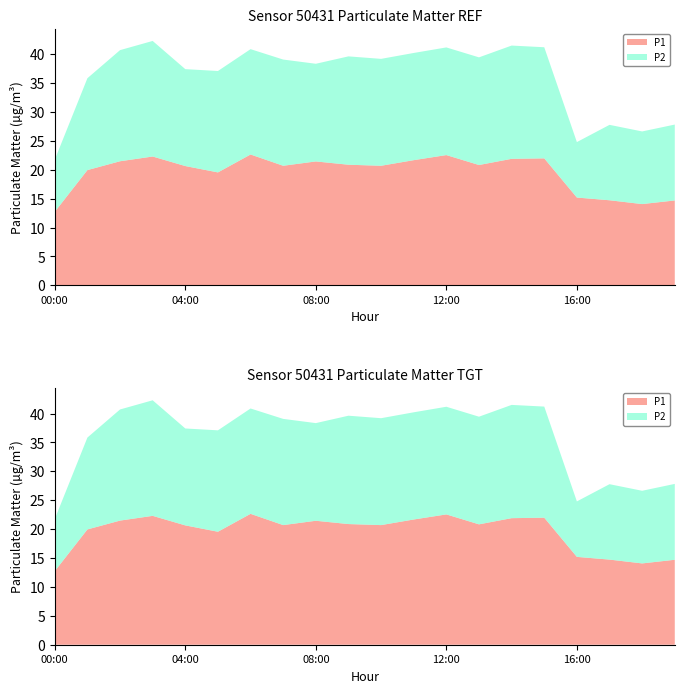

Reading right to left, what are all the values shown in this chart?

P1: 14.7	14.1	14.7	15.2	22.0	21.9	20.8	22.6	21.7	20.7	20.9	21.4	20.7	22.6	19.6	20.6	22.3	21.5	19.9	12.7
P2: 13.1	12.6	13.1	9.6	19.2	19.6	18.6	18.6	18.6	18.5	18.8	16.9	18.4	18.2	17.6	16.8	20.0	19.2	15.9	9.0